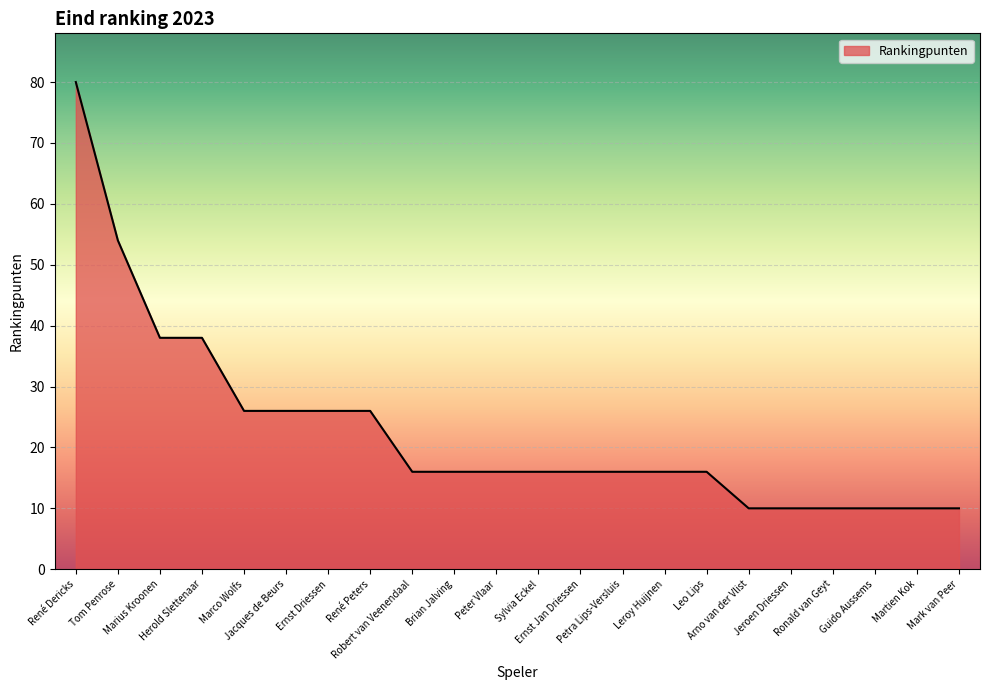

What is the difference between the maximum and minimum values?

70